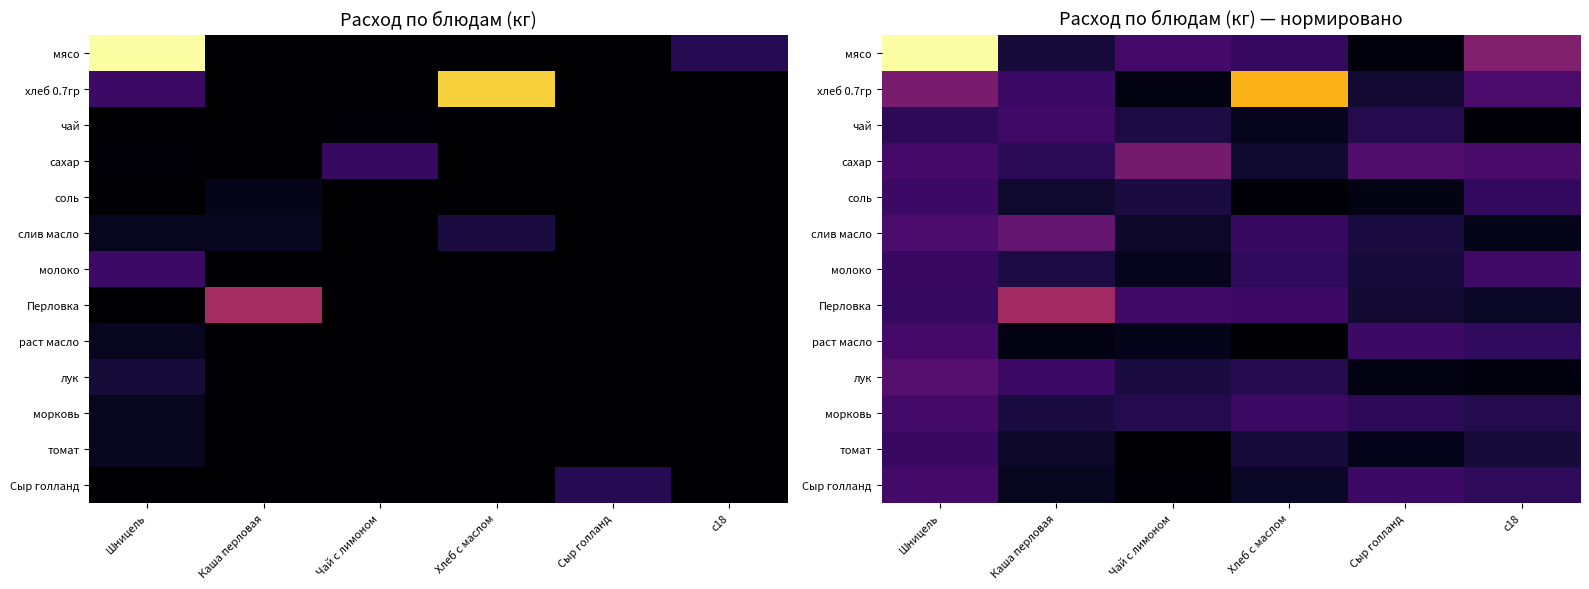

Is the value of чай at Шницель greater than the value of мясо at Чай с лимоном?

No